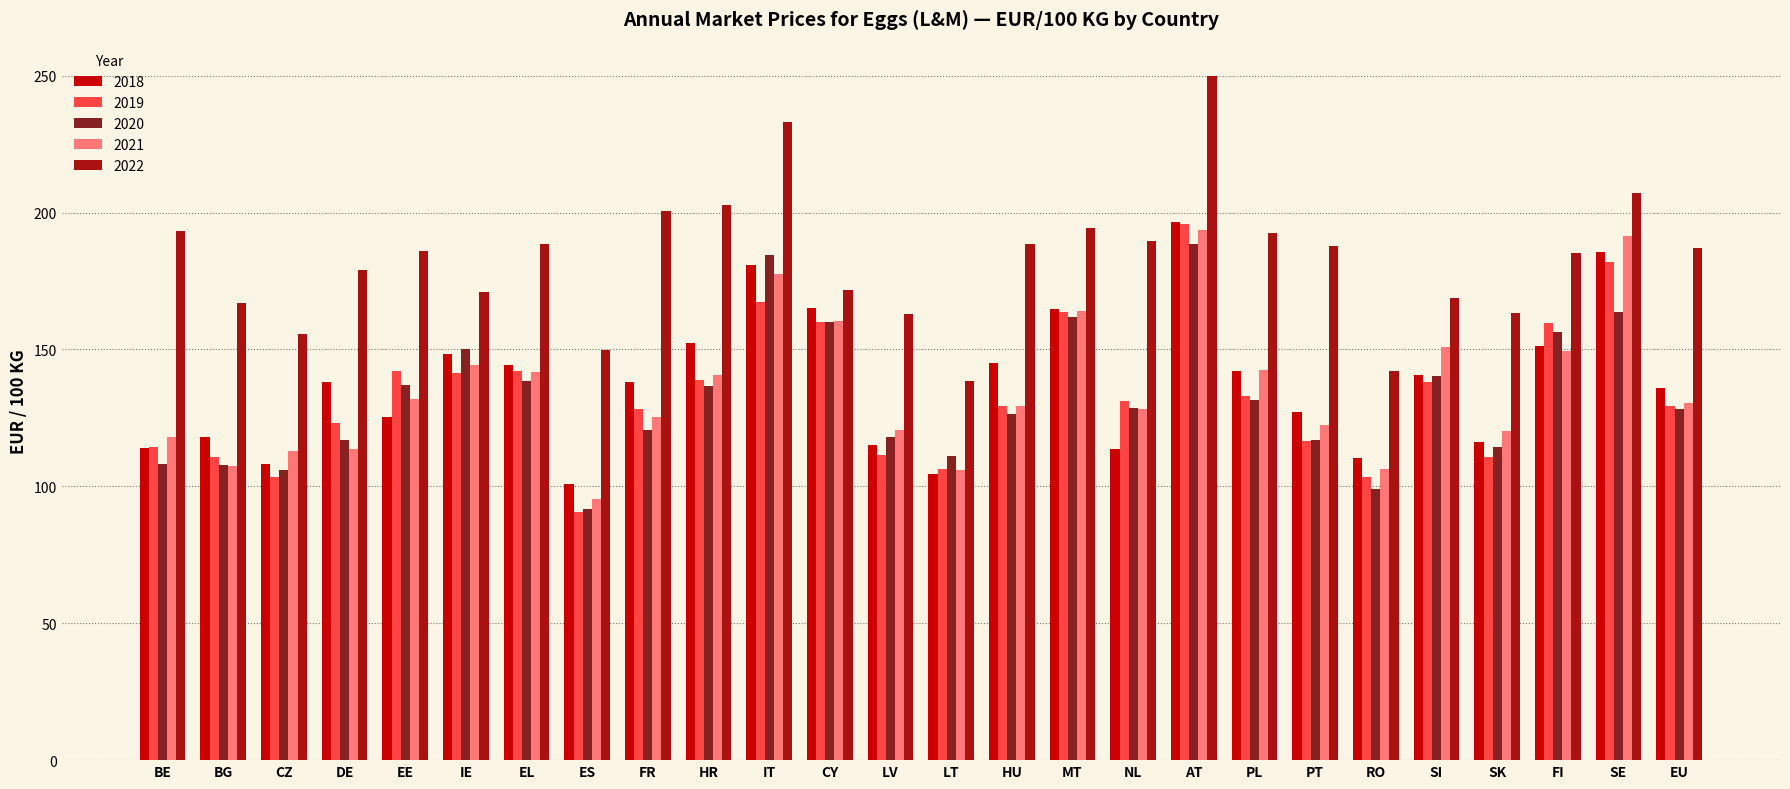

What is the difference between the highest and lowest values at FR?

80.0